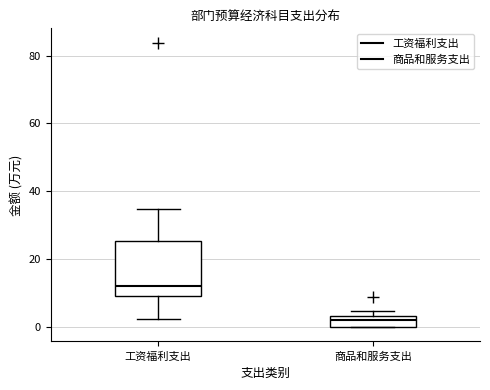

Reading left to right, read every box against the y-axis: the position of its median line, the range the box covers, and the ends of its whiskers. The values are not printed on the chart, so give them approximately, as read against the axis.

工资福利支出: median 12, box 10 to 26, whiskers 2 to 34
商品和服务支出: median 2, box 0 to 4, whiskers 0 to 4 (just above the box's upper edge)